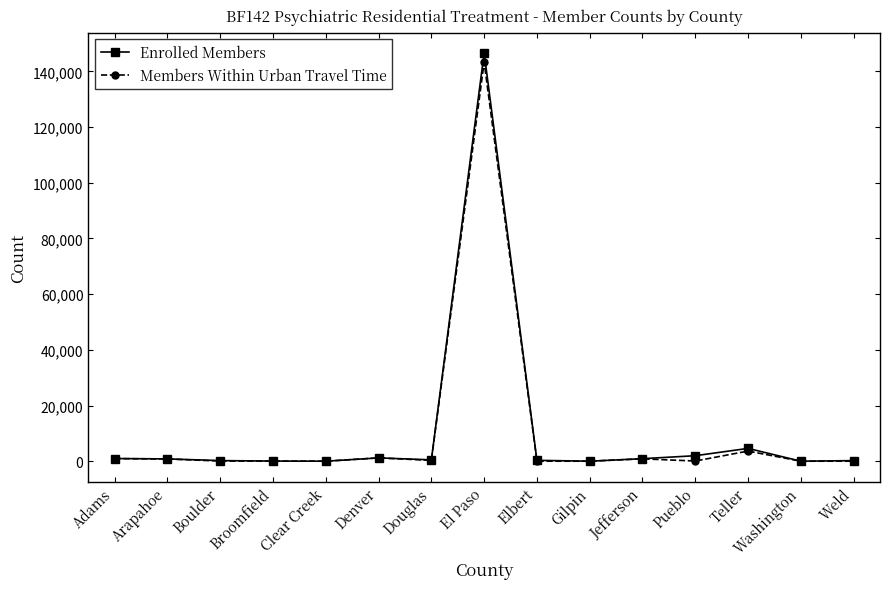

What position from the right is Weld?

1